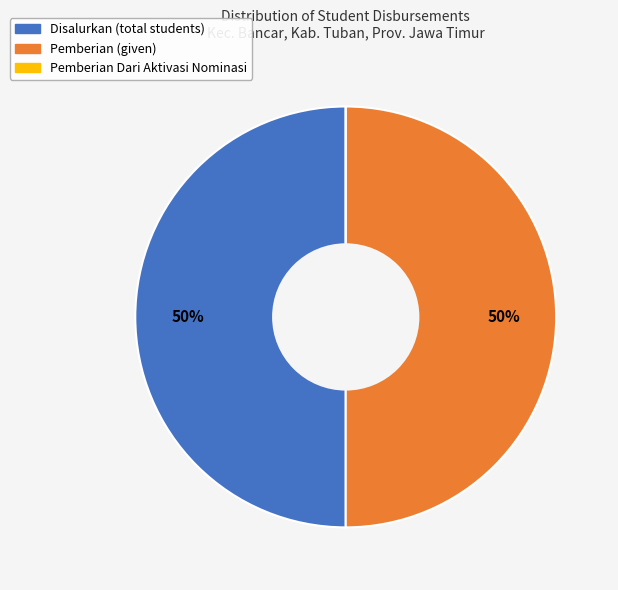

To the nearest percent, what is the difference between the largest and smallest slice percentages?

50%